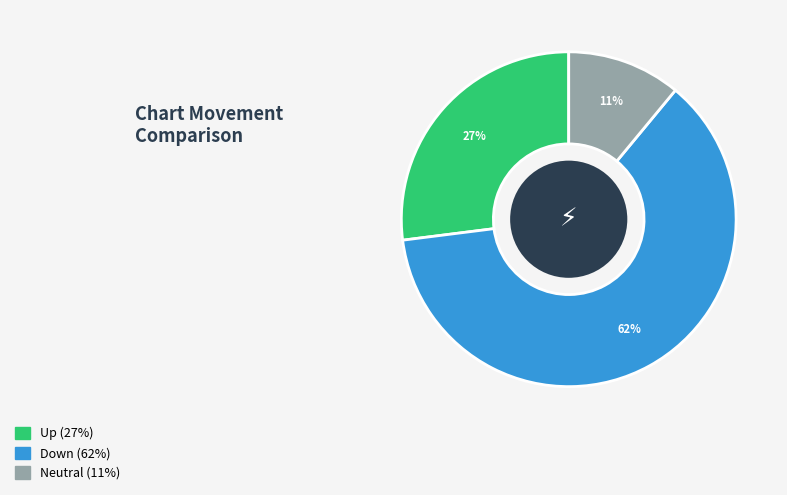

How many slices are in this pie chart?

3